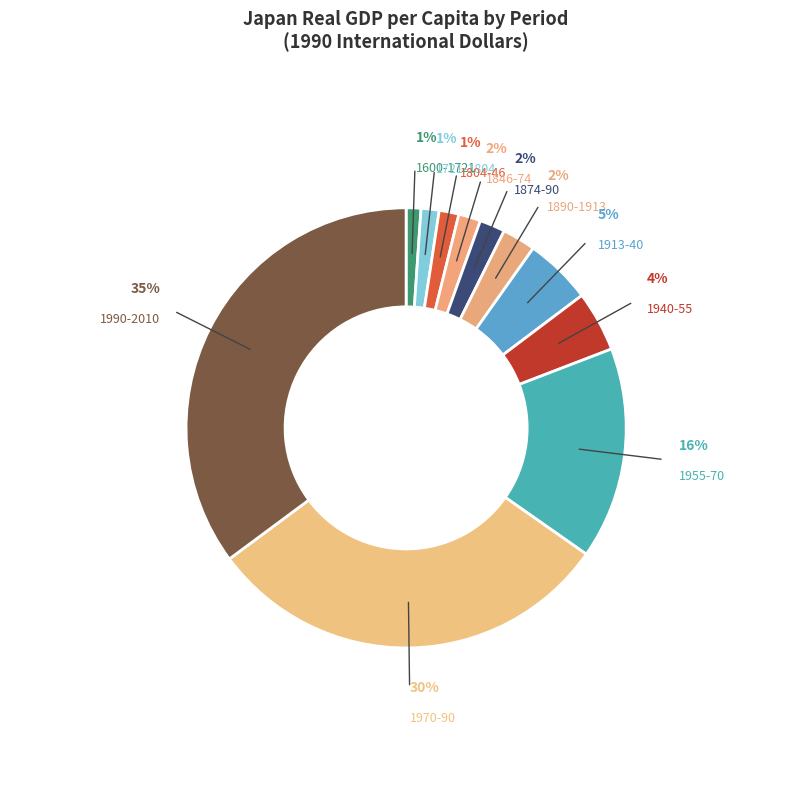

How many segments does this pie chart have?

11